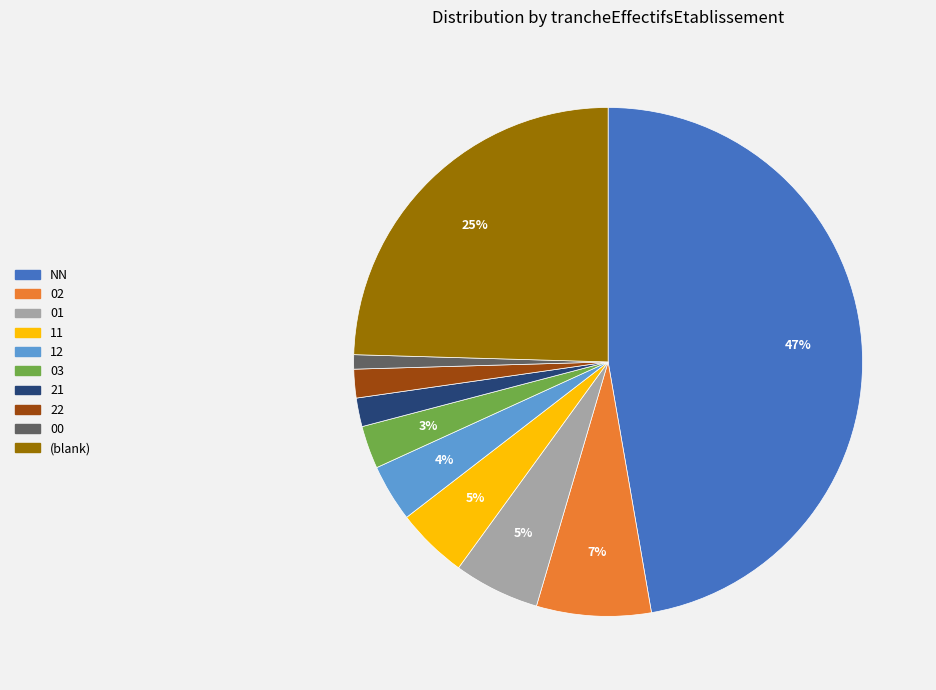

To the nearest percent, what is the difference between the largest and smallest slice percentages?

46%